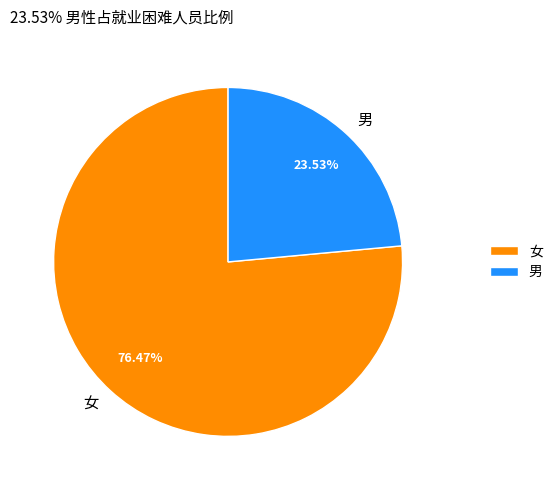

Which slice is the largest?

女